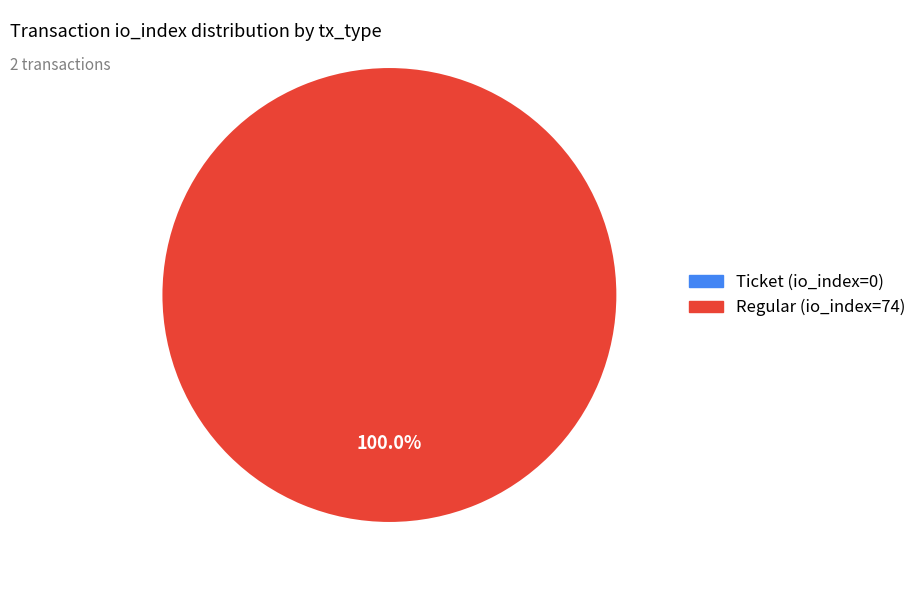

Count the number of slices in the pie.

2